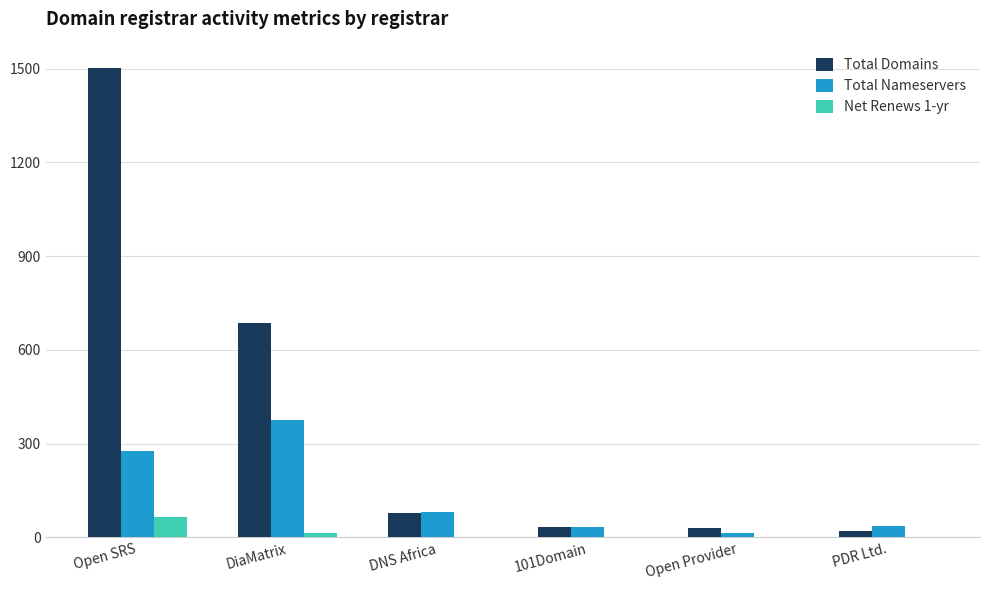

What is the maximum value shown in the chart?

1502